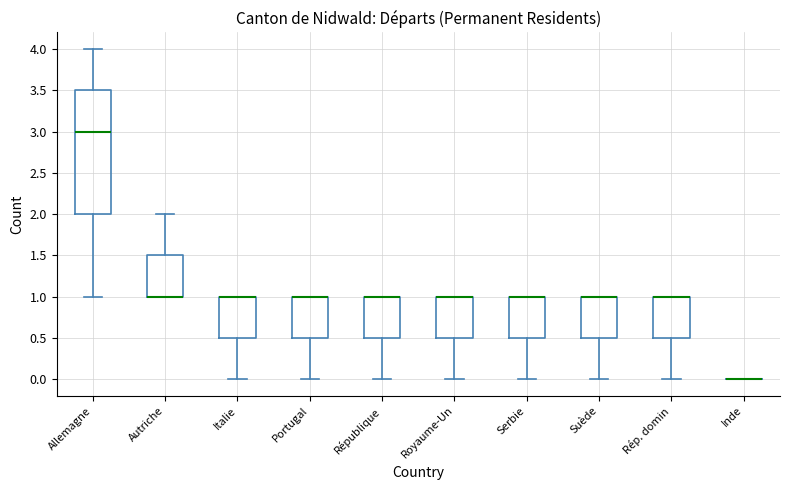

Reading left to right, transcribe this box plot: for each box, give where its median line is, the range the box spans, and where its two whiskers end, as read against the y-axis. The values are not printed on the chart, so give them approximately, as read against the axis.

Allemagne: median 3.0, box 2.0 to 3.5, whiskers 1.0 to 4.0
Autriche: median 1.0 (drawn on the box's lower edge), box 1.0 to 1.5, whiskers 1.0 to 2.0
Italie: median 1.0 (drawn on the box's upper edge), box 0.5 to 1.0, whiskers 0.0 to 1.0
Portugal: median 1.0 (drawn on the box's upper edge), box 0.5 to 1.0, whiskers 0.0 to 1.0
République: median 1.0 (drawn on the box's upper edge), box 0.5 to 1.0, whiskers 0.0 to 1.0
Royaume-Un: median 1.0 (drawn on the box's upper edge), box 0.5 to 1.0, whiskers 0.0 to 1.0
Serbie: median 1.0 (drawn on the box's upper edge), box 0.5 to 1.0, whiskers 0.0 to 1.0
Suède: median 1.0 (drawn on the box's upper edge), box 0.5 to 1.0, whiskers 0.0 to 1.0
Rép. domin: median 1.0 (drawn on the box's upper edge), box 0.5 to 1.0, whiskers 0.0 to 1.0
Inde: box collapsed to a line at 0.0, whiskers 0.0 to 0.0